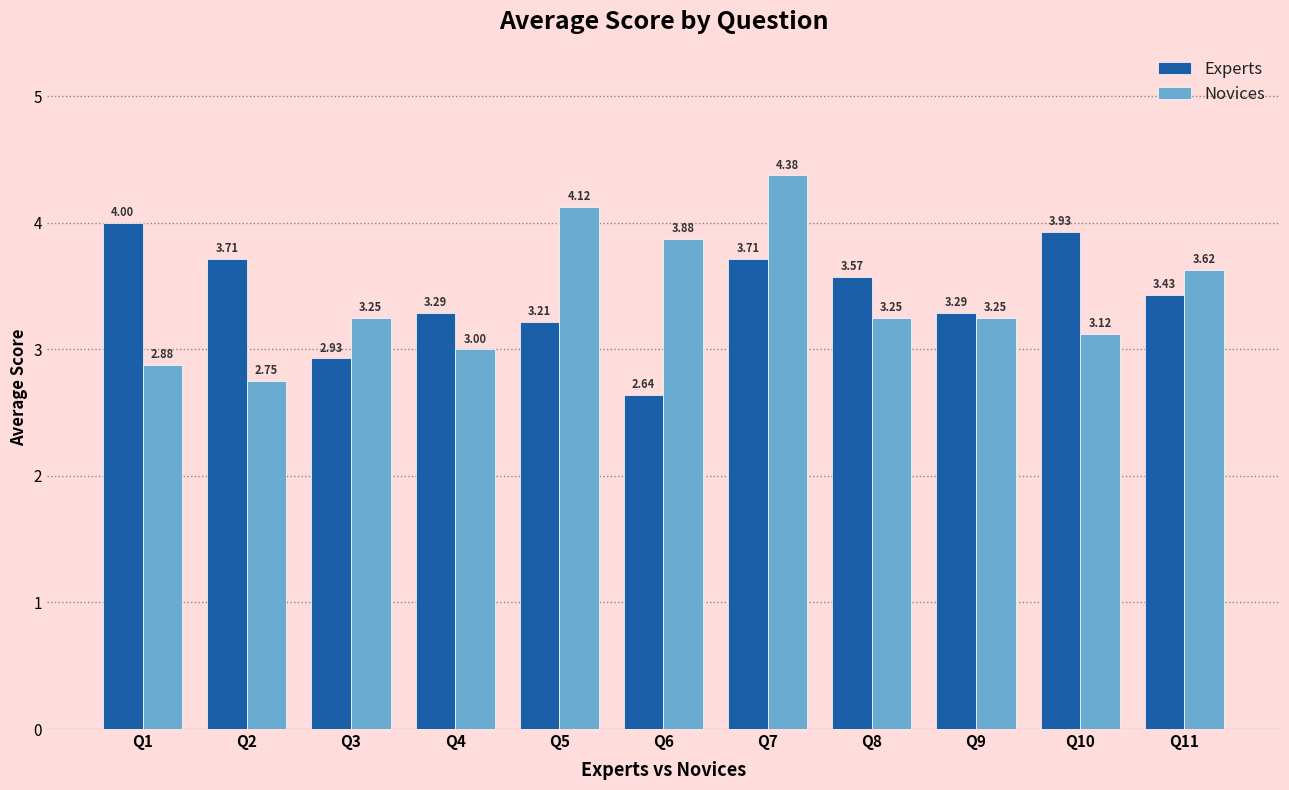

What is the difference between the maximum and second lowest values in the Novices series?

1.5